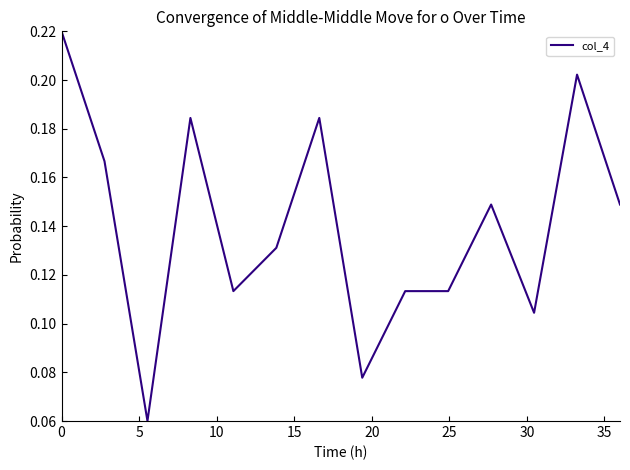

How many lines are shown in the chart?

1